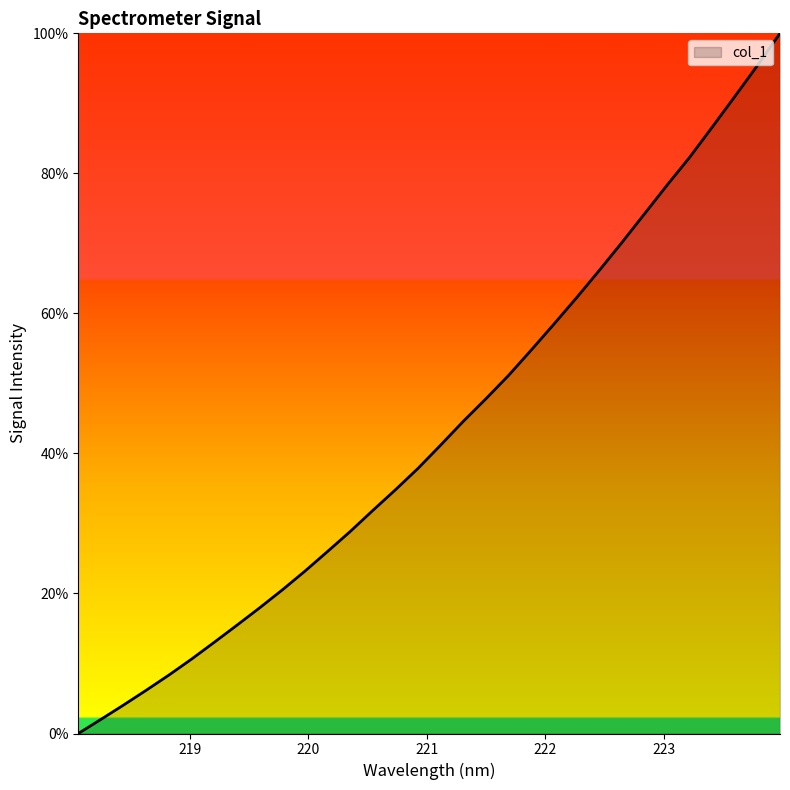

What is the maximum value shown in the chart?

100.0